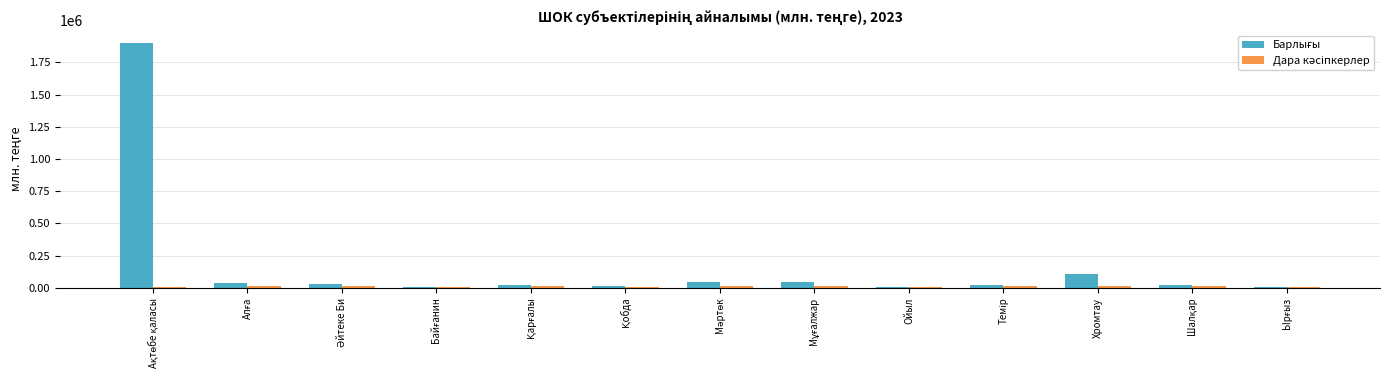

What is the maximum value shown in the chart?

1903794